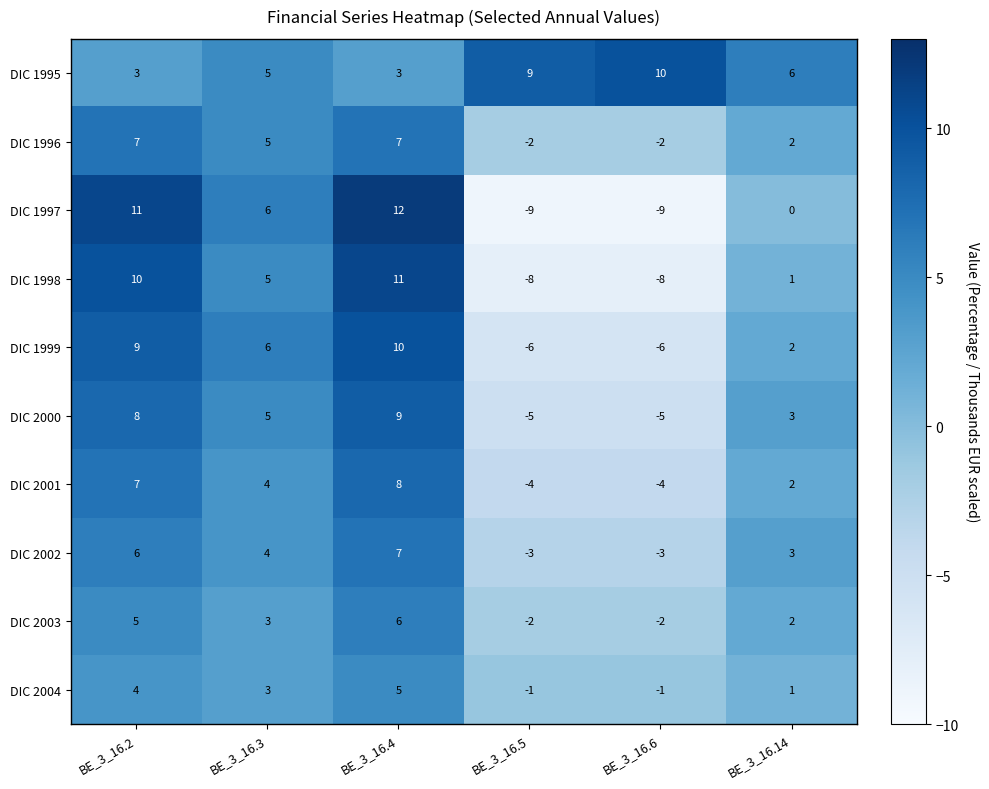

Which series has the widest spread of values?

DIC 1997